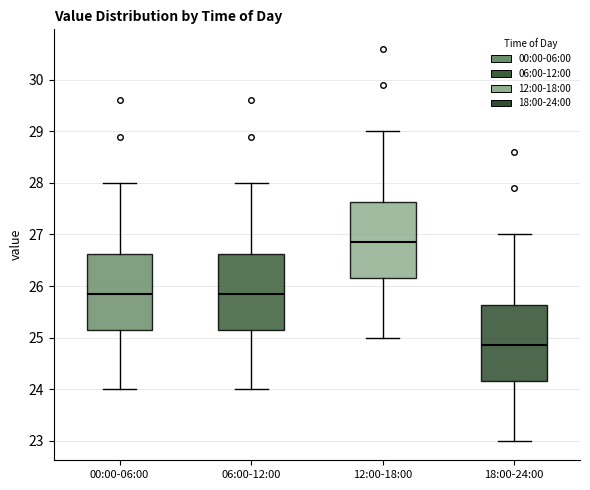

Where does the lower whisker of the box for 12:00-18:00 end on the y-axis? The values are not printed on the chart, so give them approximately, as read against the axis.

25.0